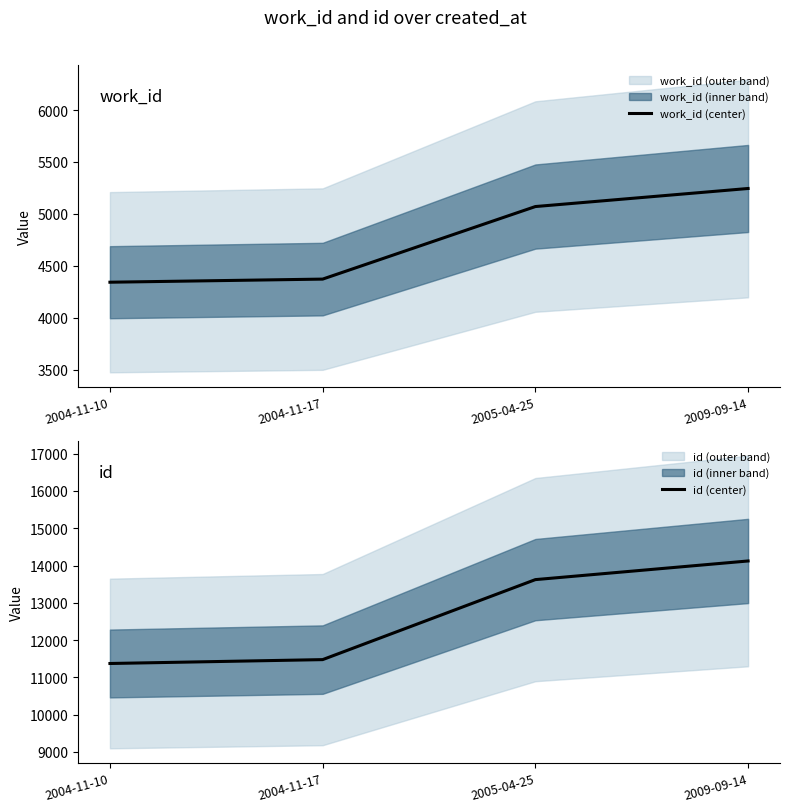

Reading left to right, extract all data points from this chart.

work_id (center): 2004-11-10=4341	2004-11-17=4371	2005-04-25=5070	2009-09-14=5244
id (center): 2004-11-10=11373	2004-11-17=11477	2005-04-25=13622	2009-09-14=14122